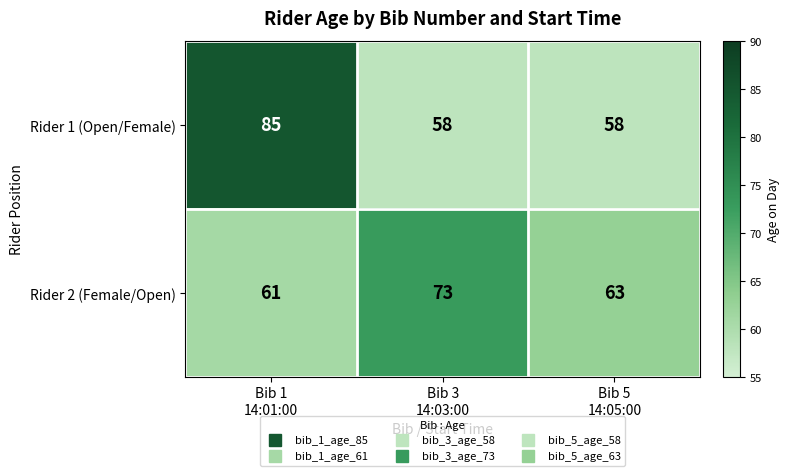

Which series has the largest range (max minus min)?

Rider 1 (Open/Female)